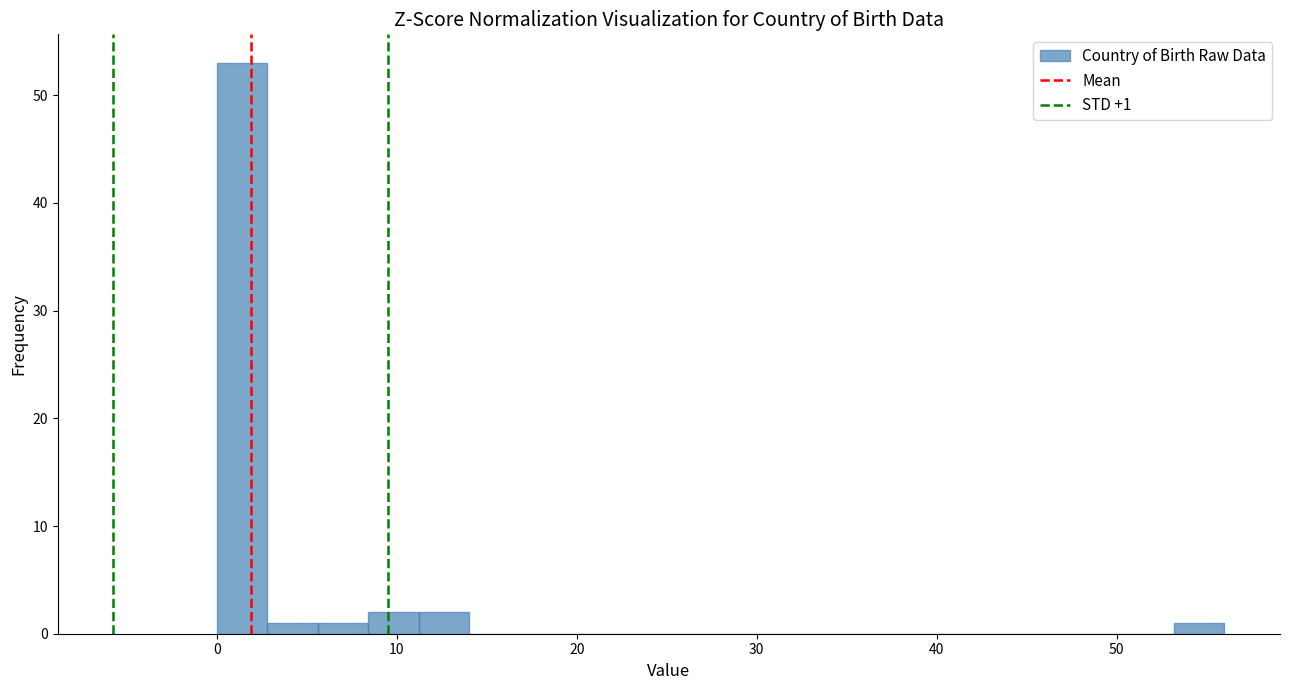

Around what value on the x-axis is the tallest bar? Give the approximate position of its centre, as read against the axis.

1